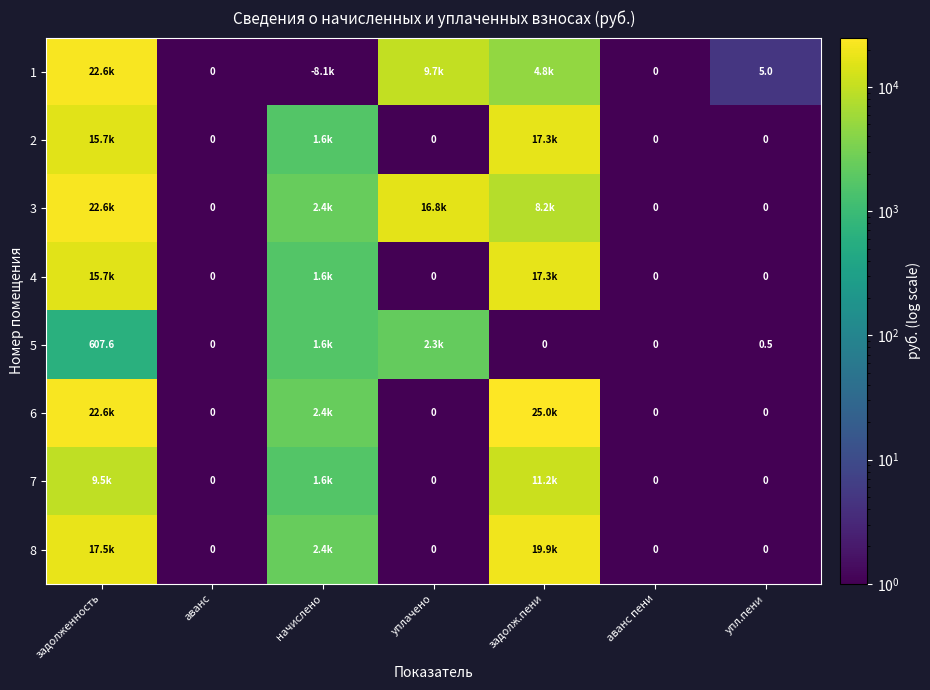

What is the difference between the 6 values at аванс and задолж.пени?

25012.5